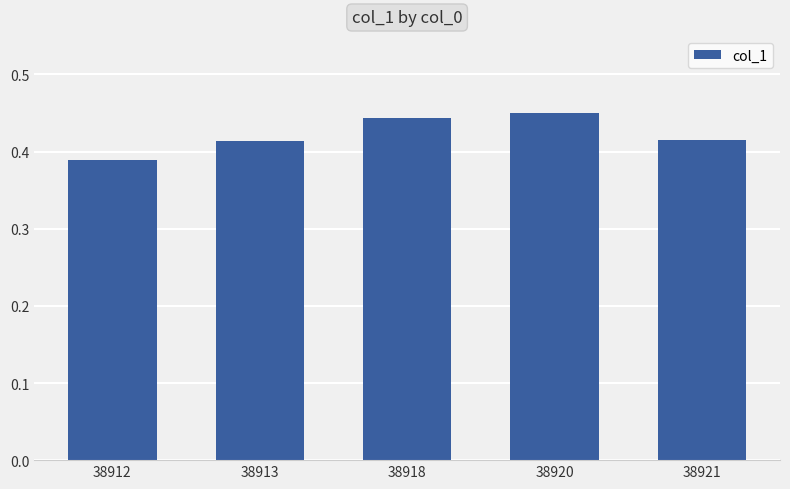

Count the number of categories in the chart.

5